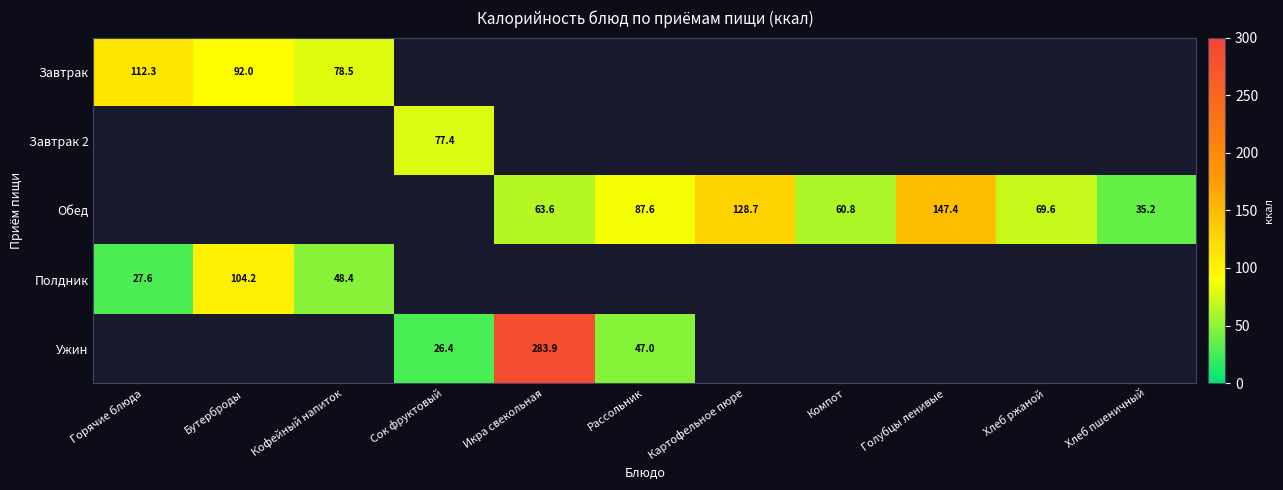

The value of Ужин at Икра свекольная is 58.6. True or false?

False